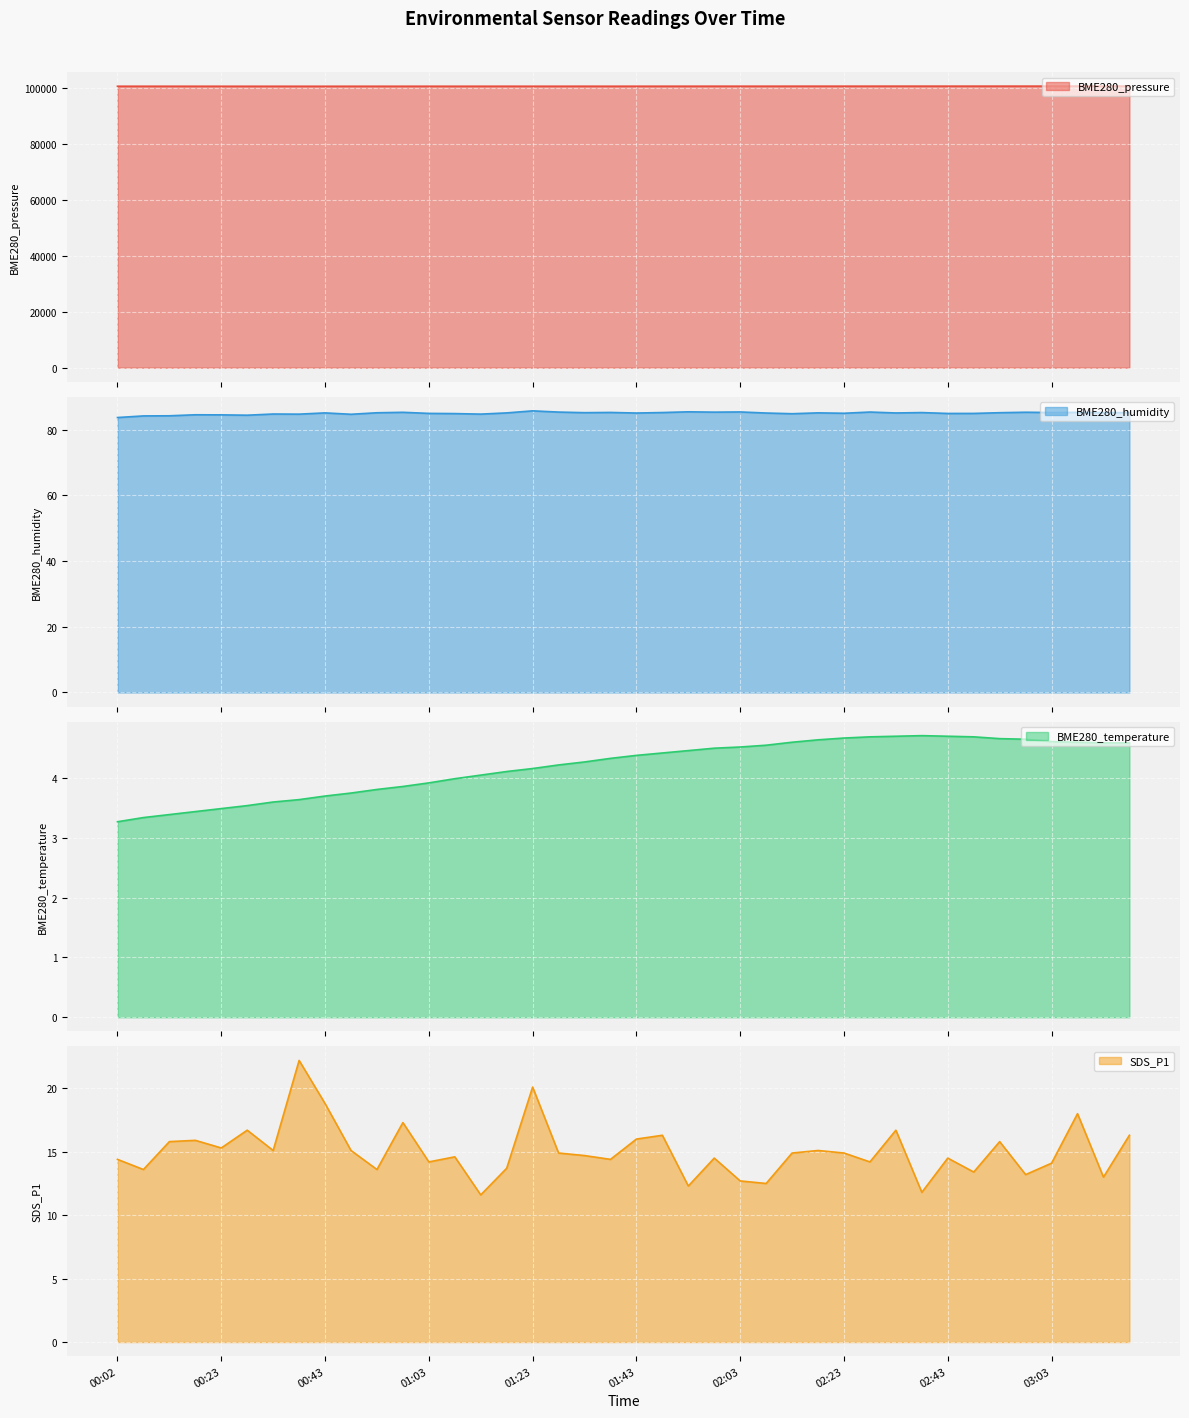

Count the number of data series in this chart.

4